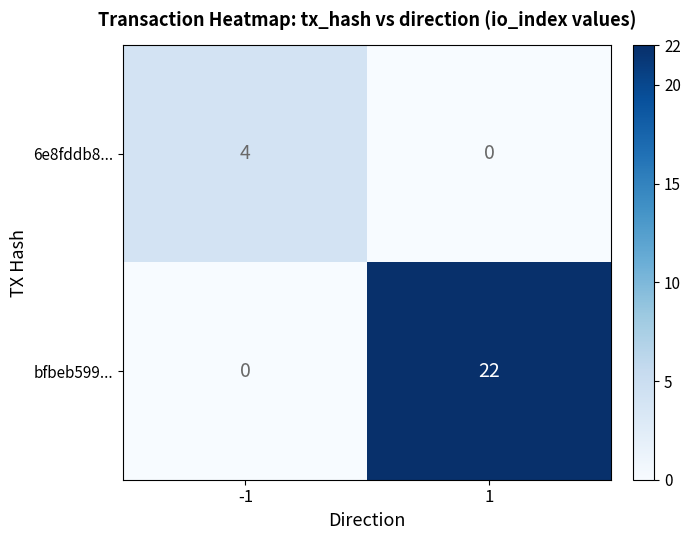

Count the number of categories in the chart.

2